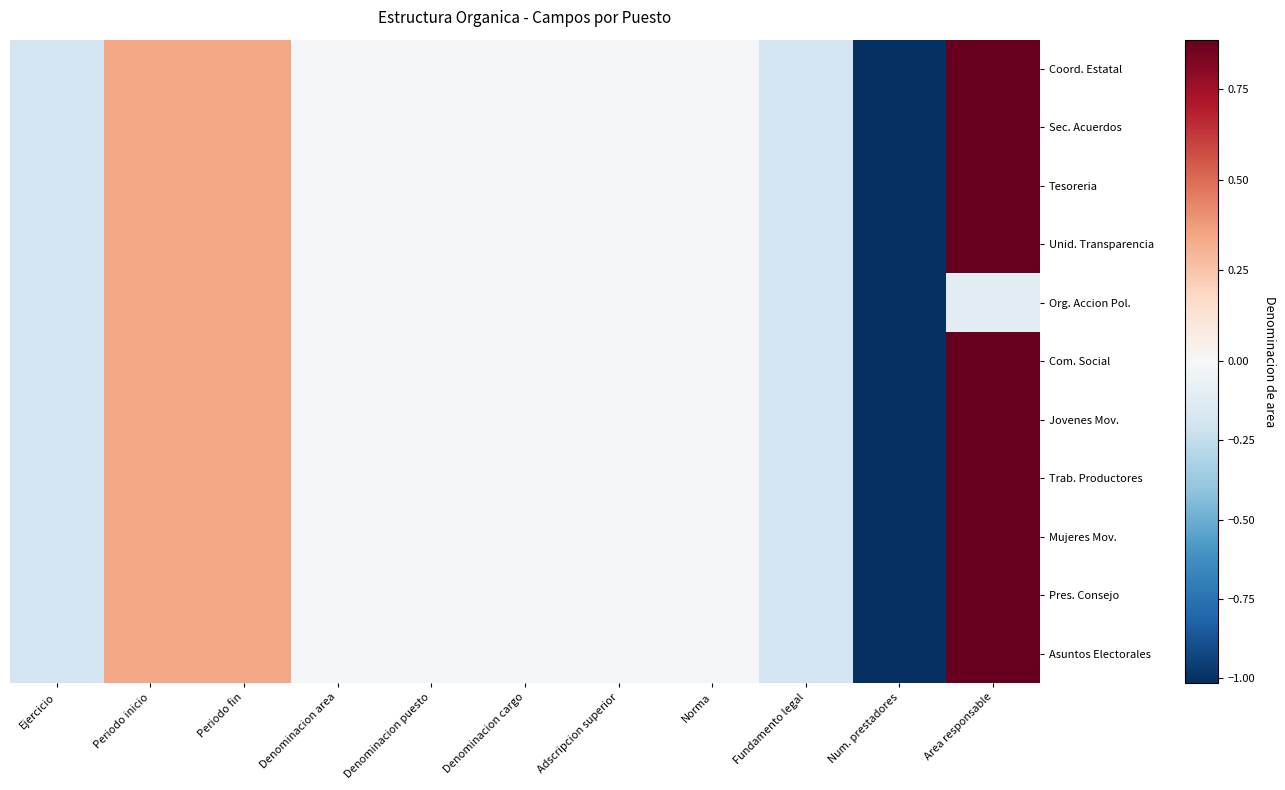

Reading left to right, extract all data points from this chart.

Coord. Estatal: Ejercicio=-0.2	Periodo inicio=0.3	Periodo fin=0.3	Denominacion area=-0.0	Denominacion puesto=-0.0	Denominacion cargo=-0.0	Adscripcion superior=-0.0	Norma=-0.0	Fundamento legal=-0.2	Num. prestadores=-1.0	Area responsable=0.9
Sec. Acuerdos: Ejercicio=-0.2	Periodo inicio=0.3	Periodo fin=0.3	Denominacion area=-0.0	Denominacion puesto=-0.0	Denominacion cargo=-0.0	Adscripcion superior=-0.0	Norma=-0.0	Fundamento legal=-0.2	Num. prestadores=-1.0	Area responsable=0.9
Tesoreria: Ejercicio=-0.2	Periodo inicio=0.3	Periodo fin=0.3	Denominacion area=-0.0	Denominacion puesto=-0.0	Denominacion cargo=-0.0	Adscripcion superior=-0.0	Norma=-0.0	Fundamento legal=-0.2	Num. prestadores=-1.0	Area responsable=0.9
Unid. Transparencia: Ejercicio=-0.2	Periodo inicio=0.3	Periodo fin=0.3	Denominacion area=-0.0	Denominacion puesto=-0.0	Denominacion cargo=-0.0	Adscripcion superior=-0.0	Norma=-0.0	Fundamento legal=-0.2	Num. prestadores=-1.0	Area responsable=0.9
Org. Accion Pol.: Ejercicio=-0.2	Periodo inicio=0.3	Periodo fin=0.3	Denominacion area=-0.0	Denominacion puesto=-0.0	Denominacion cargo=-0.0	Adscripcion superior=-0.0	Norma=-0.0	Fundamento legal=-0.2	Num. prestadores=-1.0	Area responsable=-0.1
Com. Social: Ejercicio=-0.2	Periodo inicio=0.3	Periodo fin=0.3	Denominacion area=-0.0	Denominacion puesto=-0.0	Denominacion cargo=-0.0	Adscripcion superior=-0.0	Norma=-0.0	Fundamento legal=-0.2	Num. prestadores=-1.0	Area responsable=0.9
Jovenes Mov.: Ejercicio=-0.2	Periodo inicio=0.3	Periodo fin=0.3	Denominacion area=-0.0	Denominacion puesto=-0.0	Denominacion cargo=-0.0	Adscripcion superior=-0.0	Norma=-0.0	Fundamento legal=-0.2	Num. prestadores=-1.0	Area responsable=0.9
Trab. Productores: Ejercicio=-0.2	Periodo inicio=0.3	Periodo fin=0.3	Denominacion area=-0.0	Denominacion puesto=-0.0	Denominacion cargo=-0.0	Adscripcion superior=-0.0	Norma=-0.0	Fundamento legal=-0.2	Num. prestadores=-1.0	Area responsable=0.9
Mujeres Mov.: Ejercicio=-0.2	Periodo inicio=0.3	Periodo fin=0.3	Denominacion area=-0.0	Denominacion puesto=-0.0	Denominacion cargo=-0.0	Adscripcion superior=-0.0	Norma=-0.0	Fundamento legal=-0.2	Num. prestadores=-1.0	Area responsable=0.9
Pres. Consejo: Ejercicio=-0.2	Periodo inicio=0.3	Periodo fin=0.3	Denominacion area=-0.0	Denominacion puesto=-0.0	Denominacion cargo=-0.0	Adscripcion superior=-0.0	Norma=-0.0	Fundamento legal=-0.2	Num. prestadores=-1.0	Area responsable=0.9
Asuntos Electorales: Ejercicio=-0.2	Periodo inicio=0.3	Periodo fin=0.3	Denominacion area=-0.0	Denominacion puesto=-0.0	Denominacion cargo=-0.0	Adscripcion superior=-0.0	Norma=-0.0	Fundamento legal=-0.2	Num. prestadores=-1.0	Area responsable=0.9